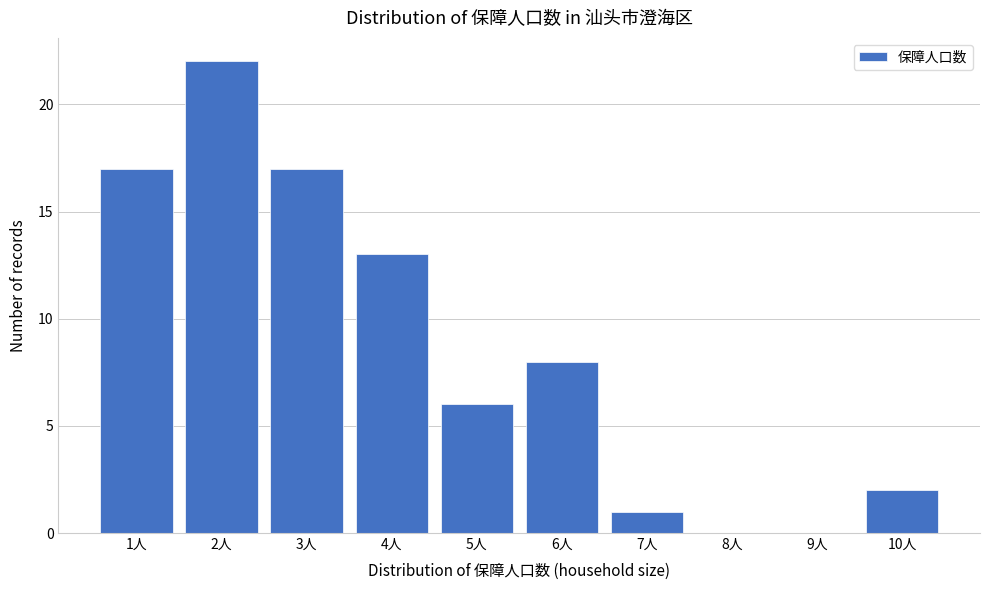

Reading right to left, what are all the values shown in this chart?

10人=2	9人=0	8人=0	7人=1	6人=8	5人=6	4人=13	3人=17	2人=22	1人=17